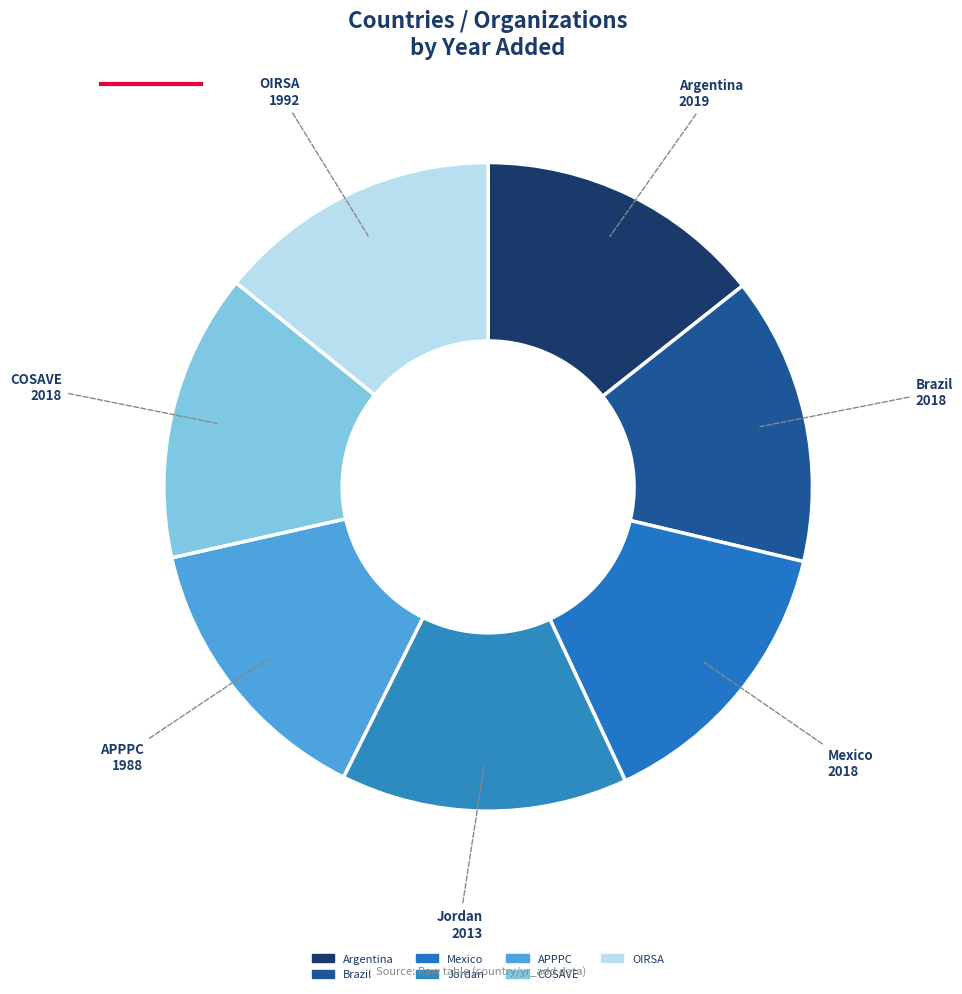

Do Mexico and OIRSA together represent more than half of the pie?

No